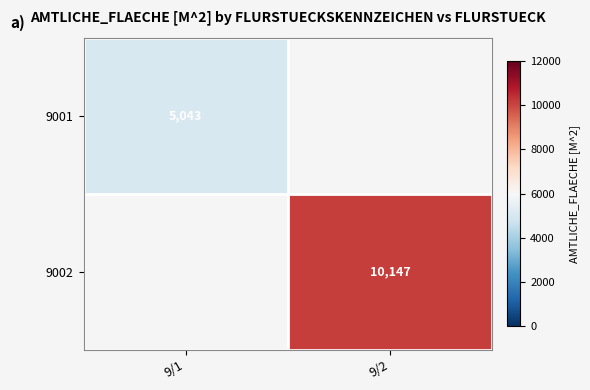

The value of 9002 at 9/2 is 3180. True or false?

False